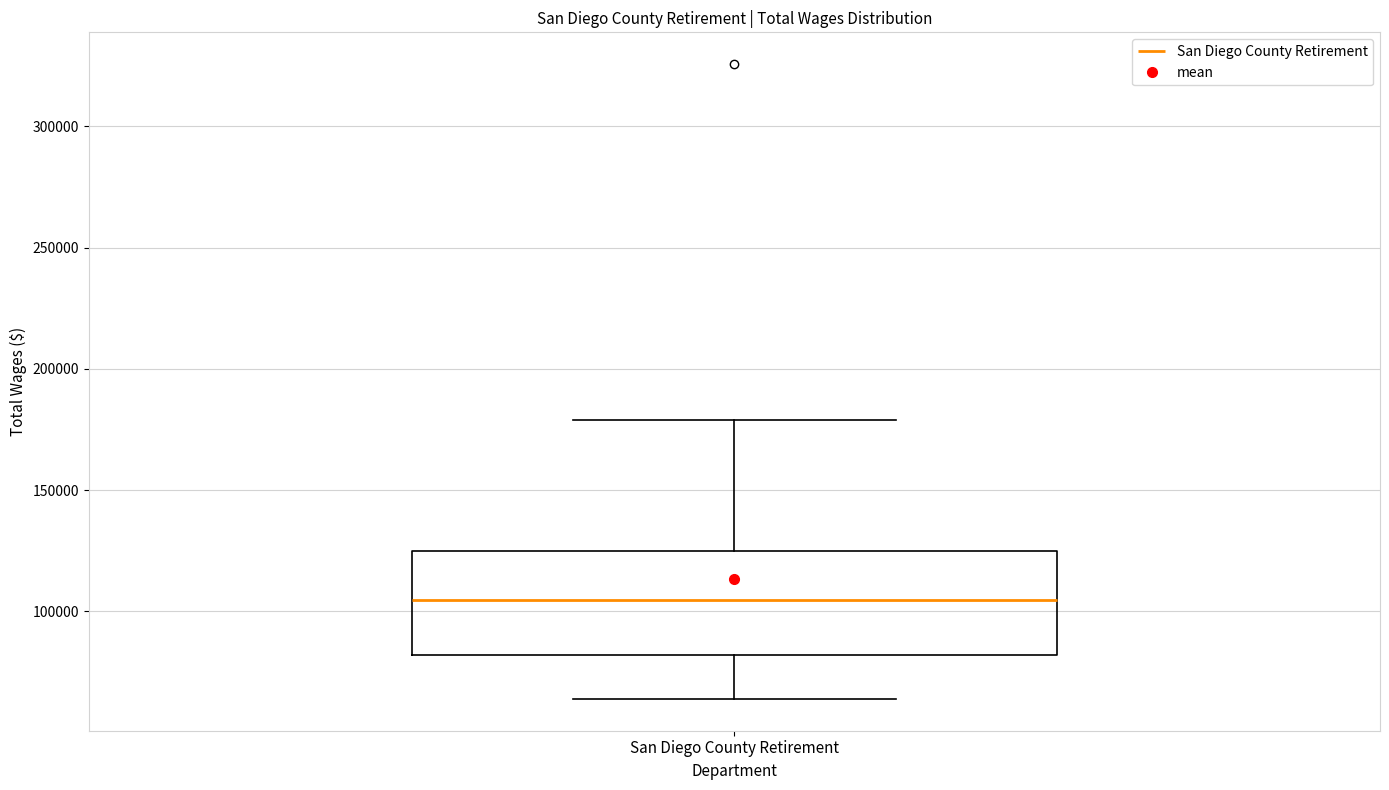

Where is the upper edge of the box for San Diego County Retirement on the y-axis? The values are not printed on the chart, so give them approximately, as read against the axis.

125000